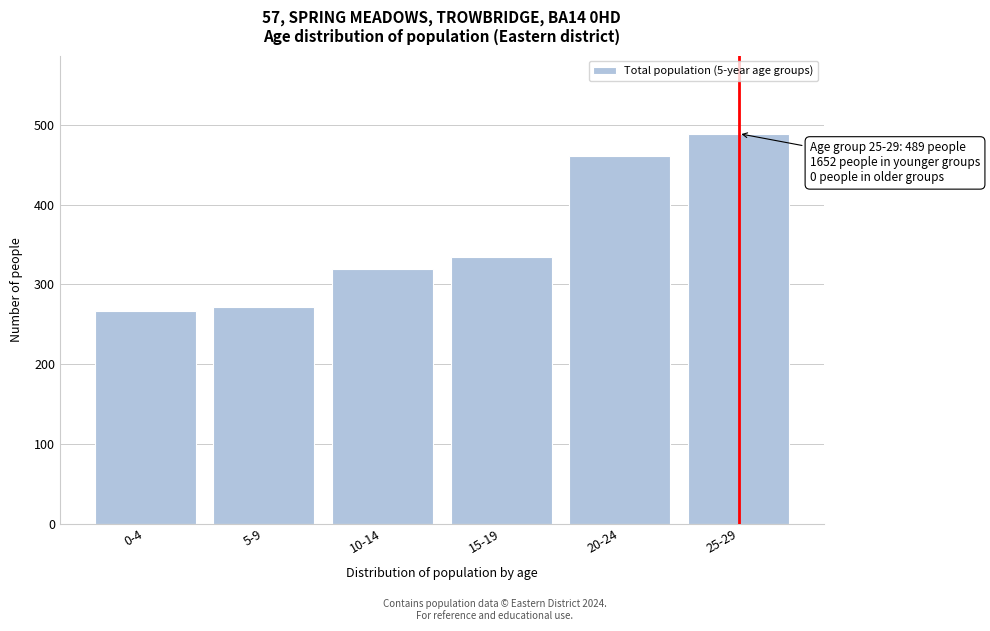

Reading left to right, what are all the values shown in this chart?

267	271	319	334	461	489